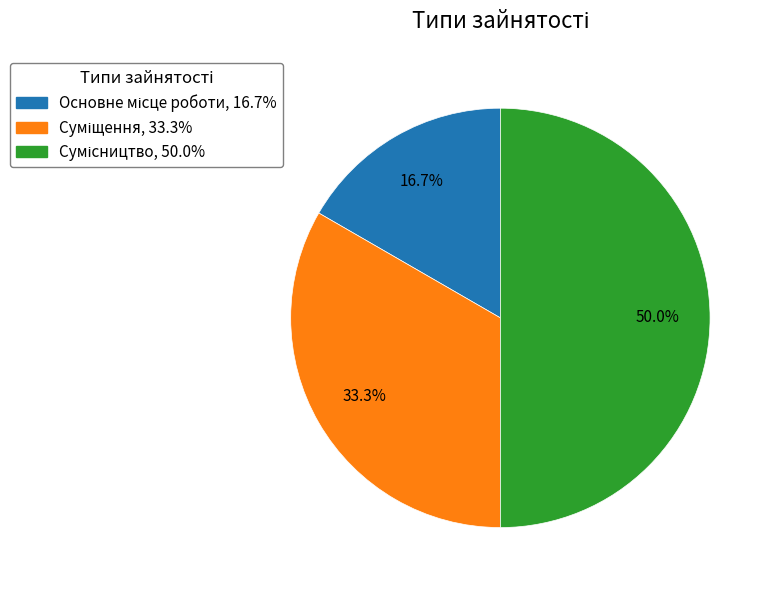

How many slices are in this pie chart?

3